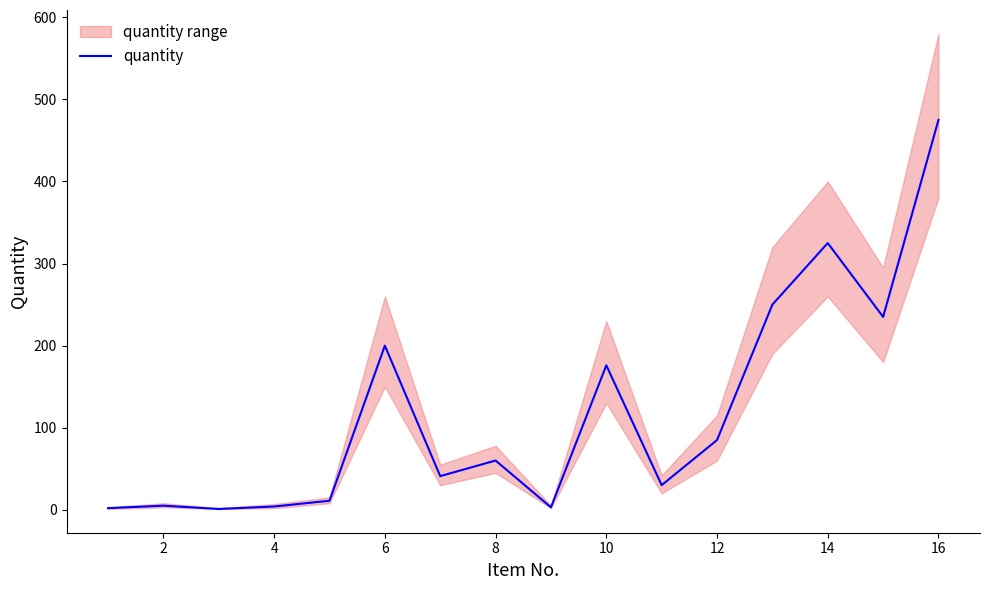

Does the chart display data point markers on the line(s)?

No